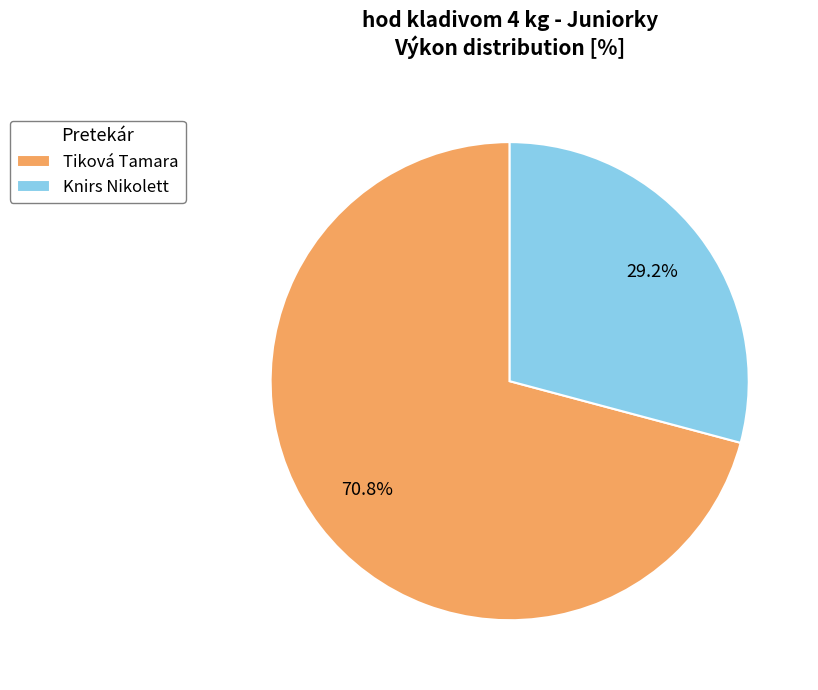

To the nearest percent, what is the combined percentage of Knirs Nikolett and Tiková Tamara?

100%